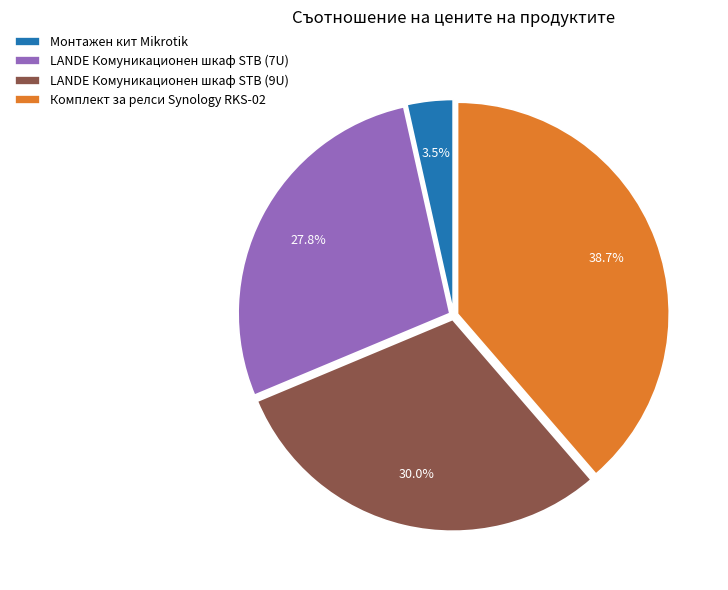

Is there a majority slice in this chart?

No